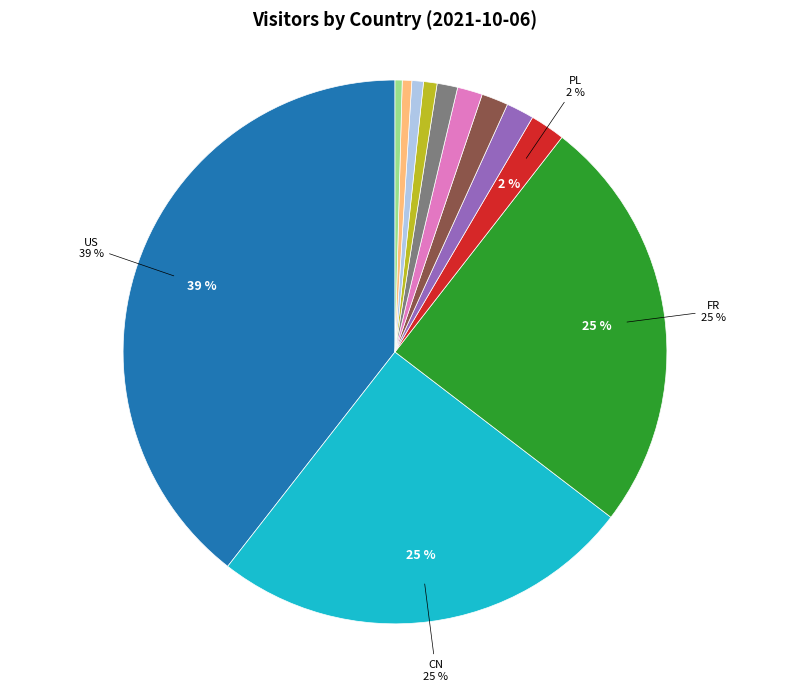

Is there any slice that represents more than half of the pie?

No